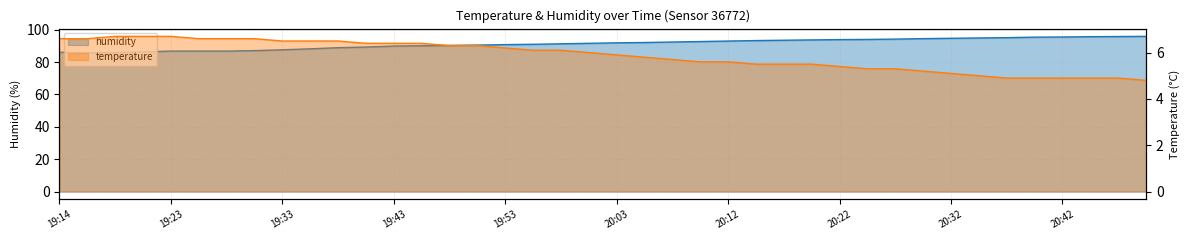

True or false: humidity and temperature cross at least once.

False